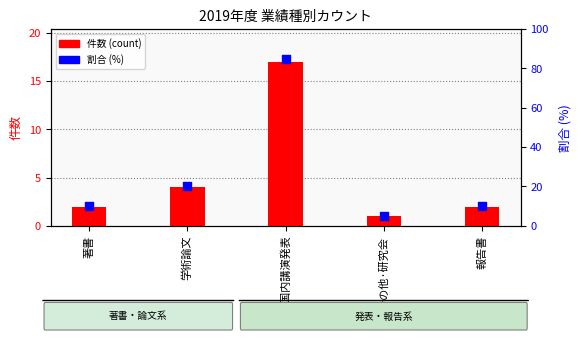

Is the value of 全体に占める割合 (%) at 著書 greater than the value of 件数 (count) at 著書?

Yes